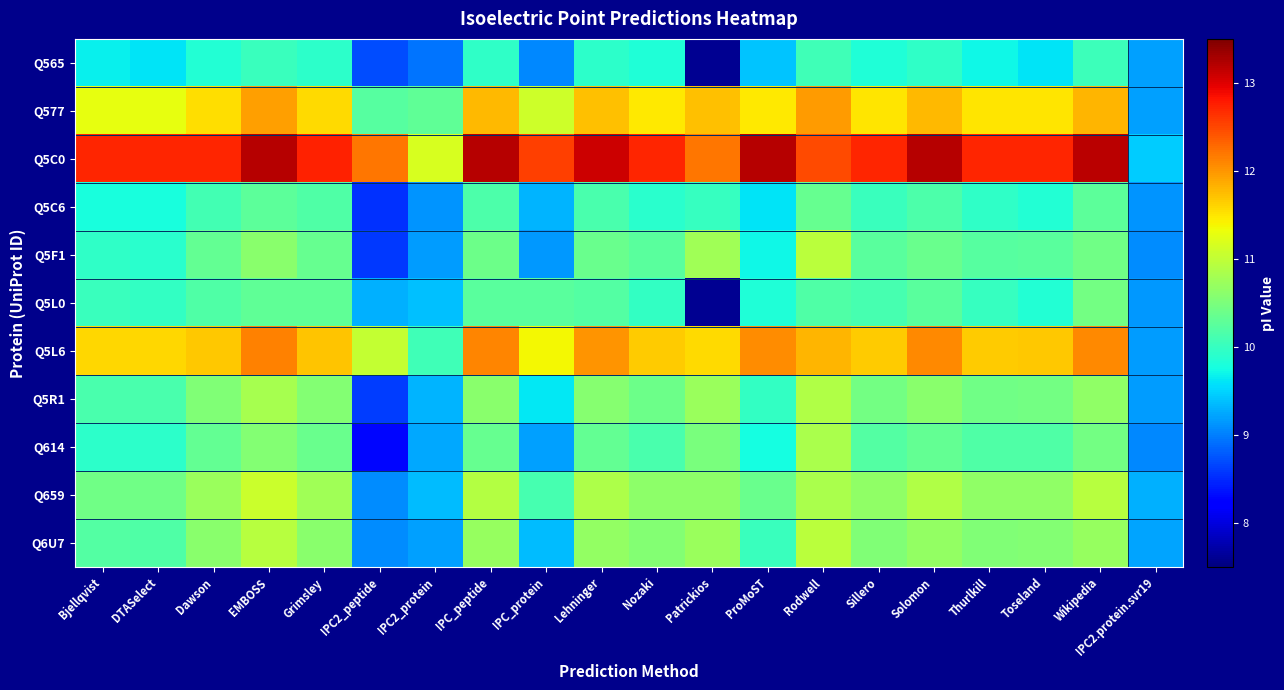

Which series changed the most between Dawson and IPC2.protein.svr19?

Q5C0